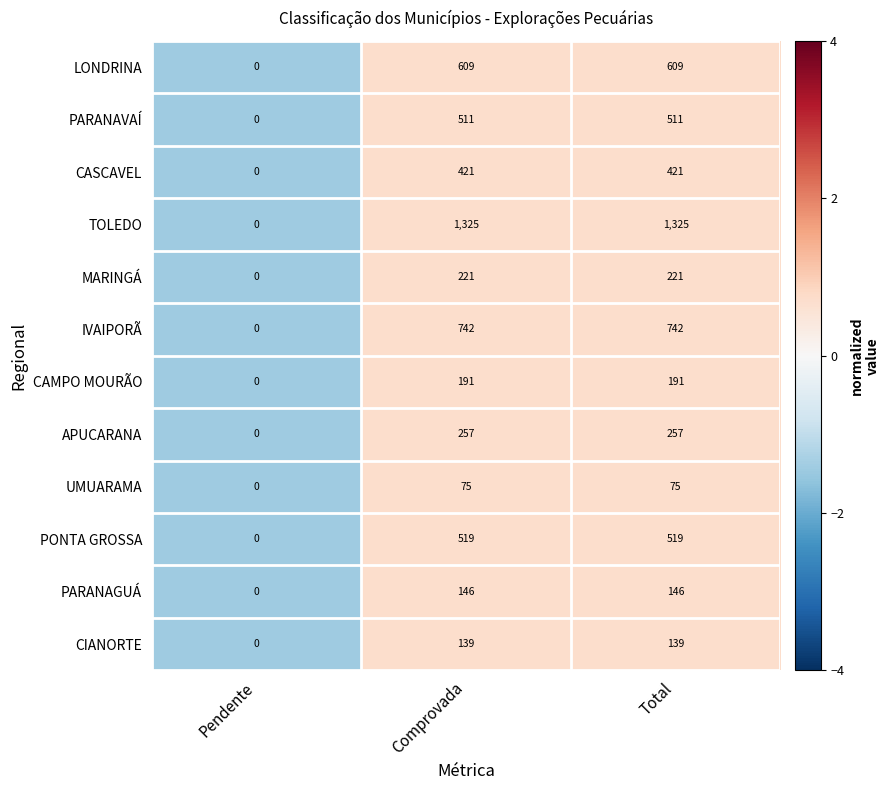

True or false: UMUARAMA has a value of 75 at Total.

True